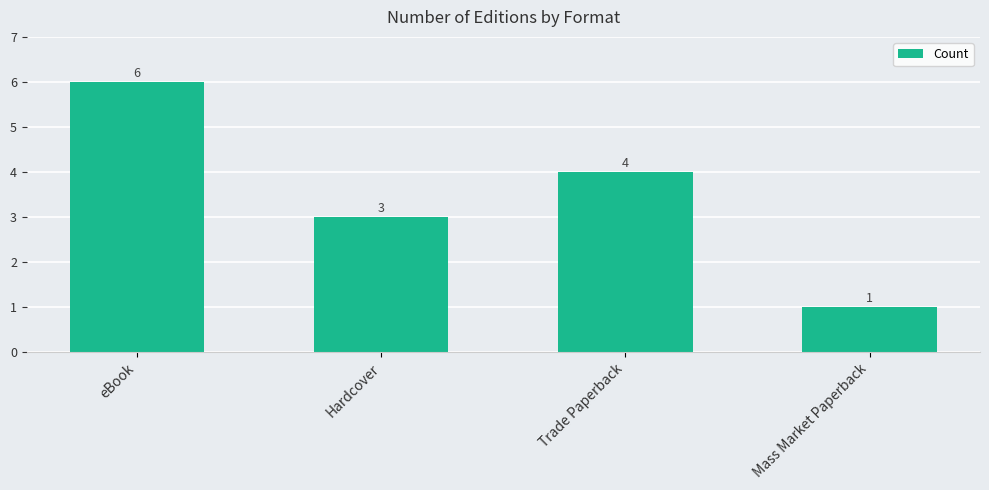

What is the difference between the maximum and minimum values?

5